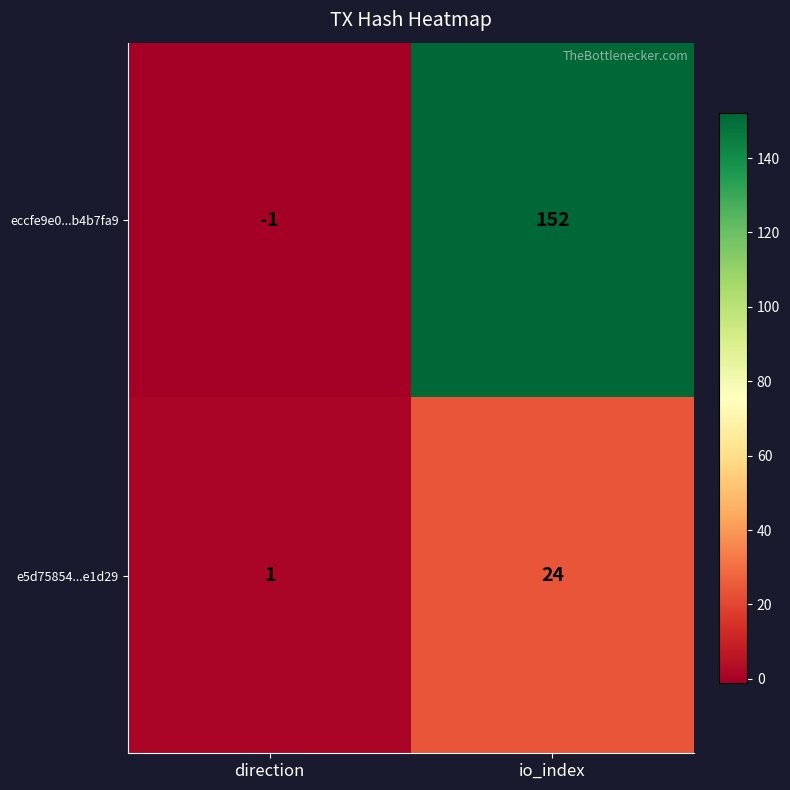

Reading left to right, extract all data points from this chart.

eccfe9e0...b4b7fa9: direction=-1	io_index=152
e5d75854...e1d29: direction=1	io_index=24